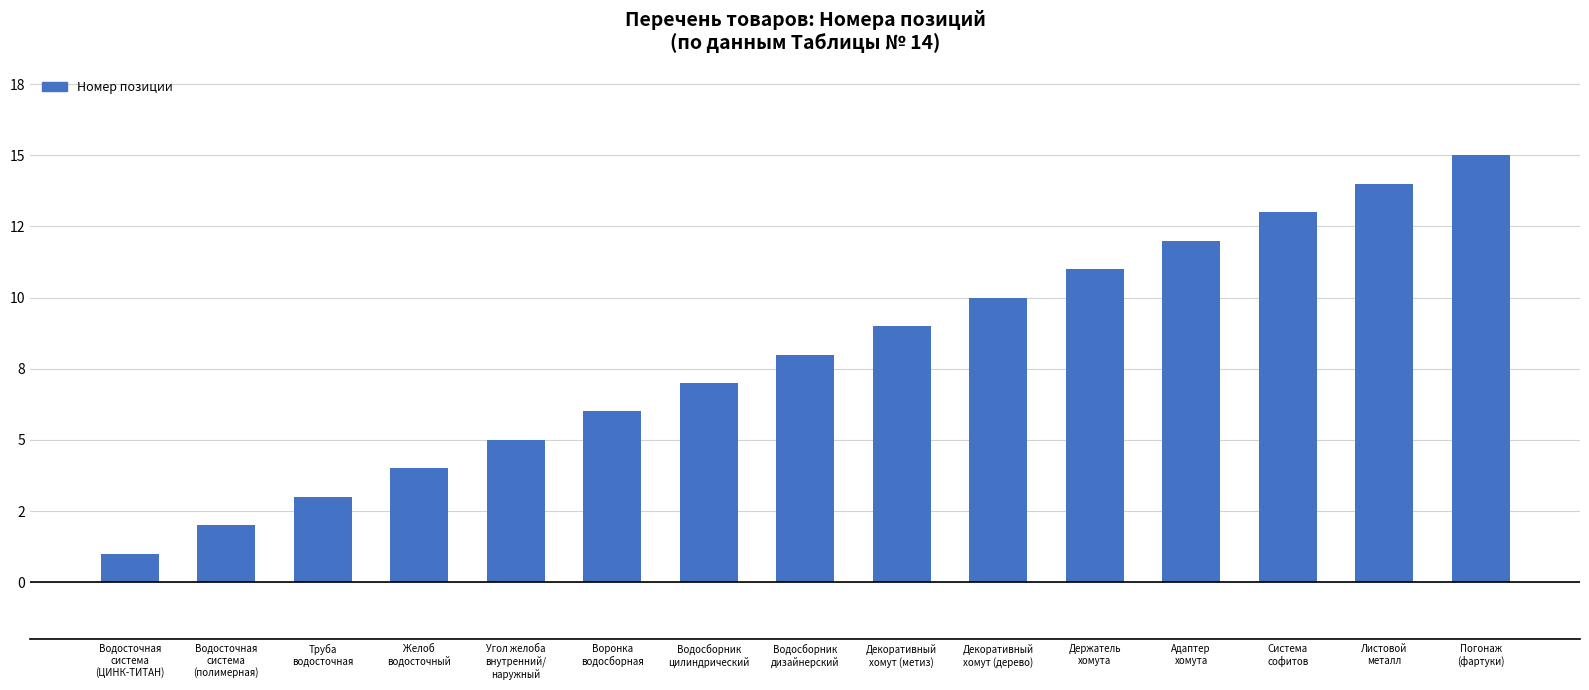

True or false: the data shows 8 at Система
софитов.

False